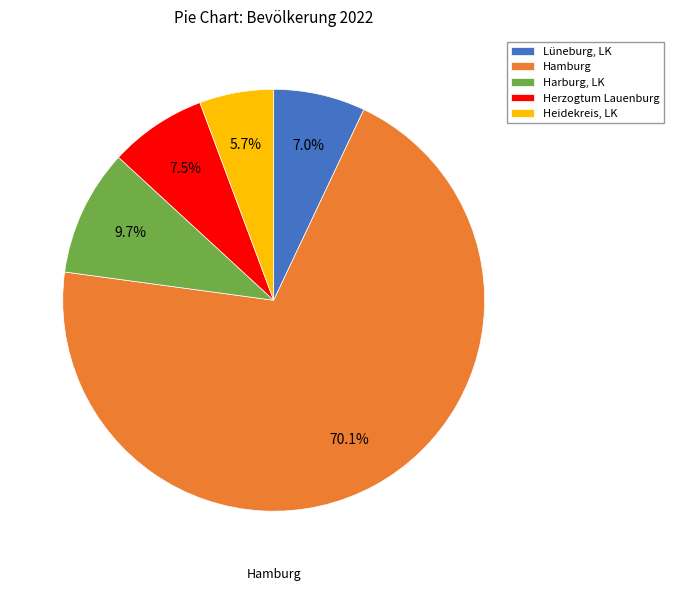

How many segments does this pie chart have?

5